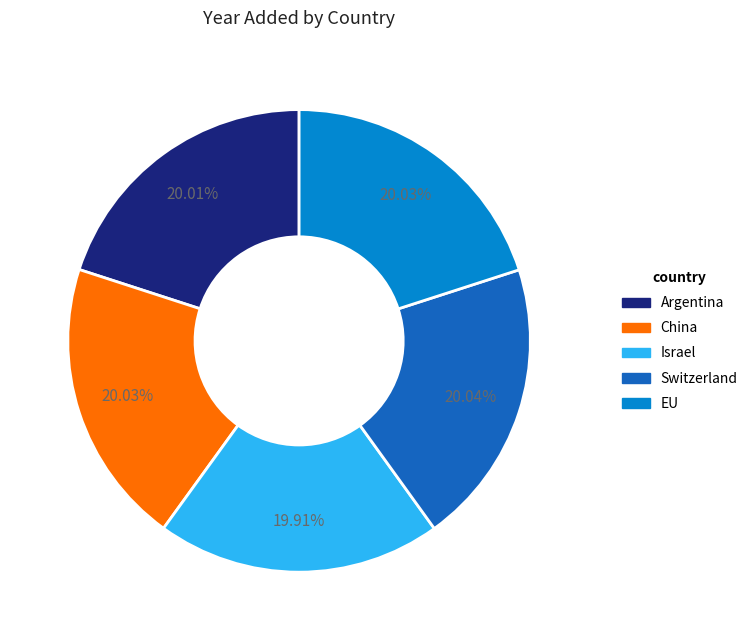

Is it true that Argentina is 11% of the pie?

False